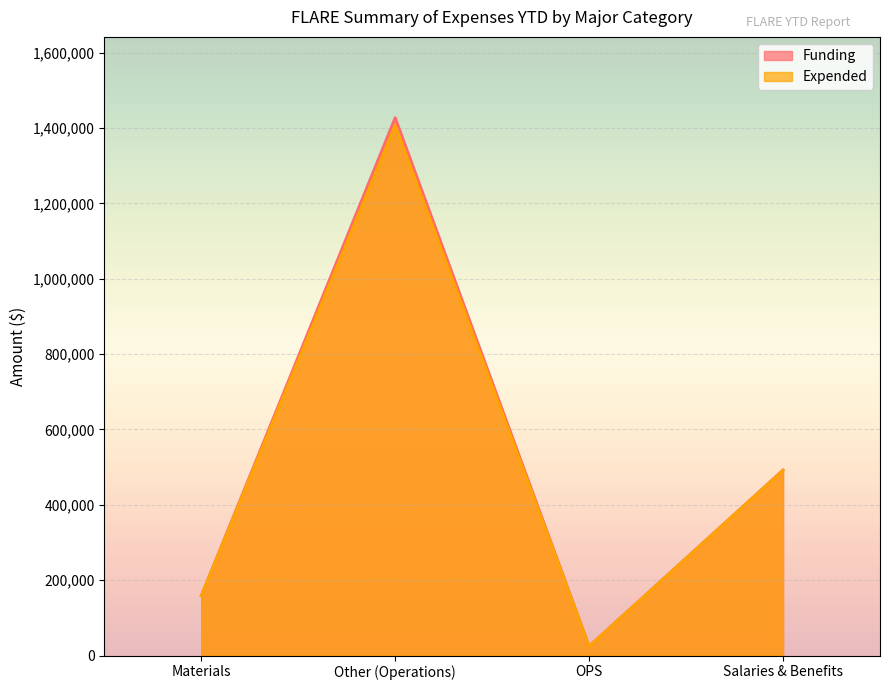

What is the value of the Funding point at the 3rd from the left?

25050